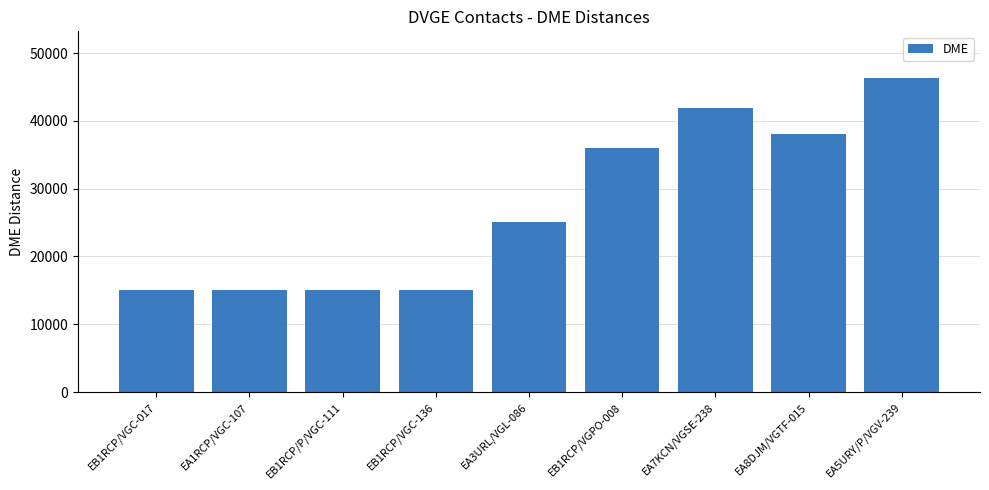

Approximately how many times larger is the value at EA1RCP/VGC-107 compared to EA7KCN/VGSE-238?

0.4